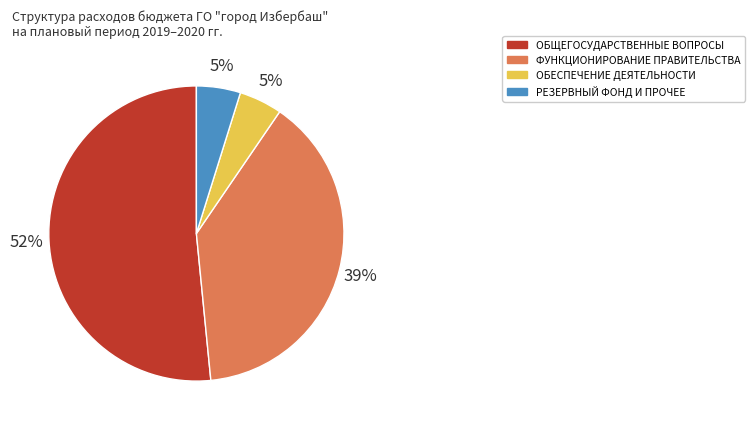

To the nearest percent, what is the average slice percentage?

25%